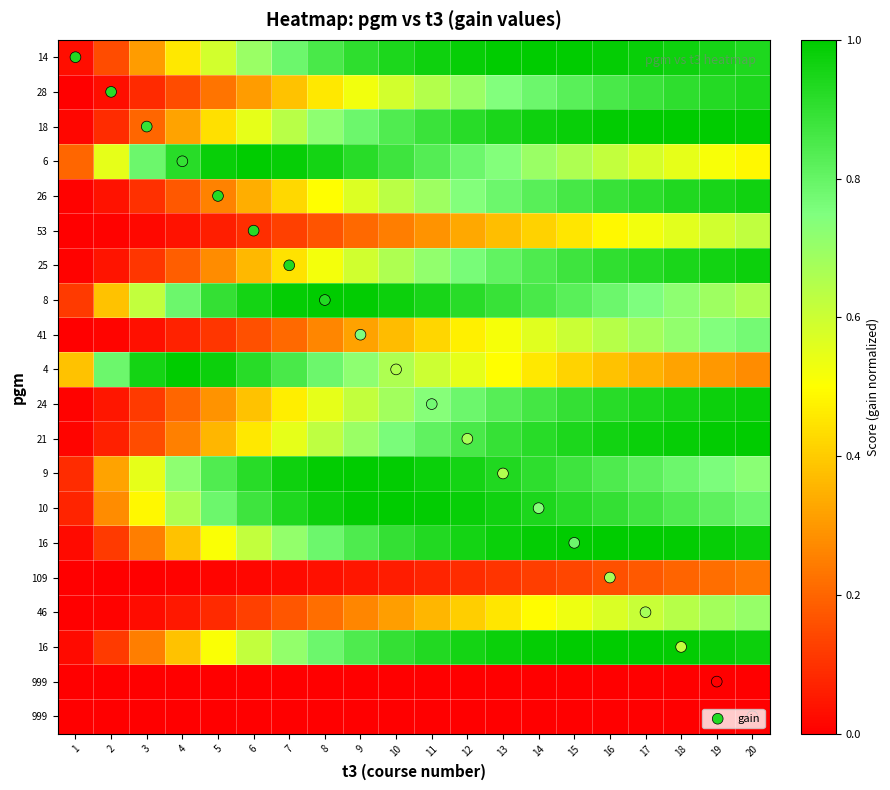

Which category has the lowest value across all series?

1